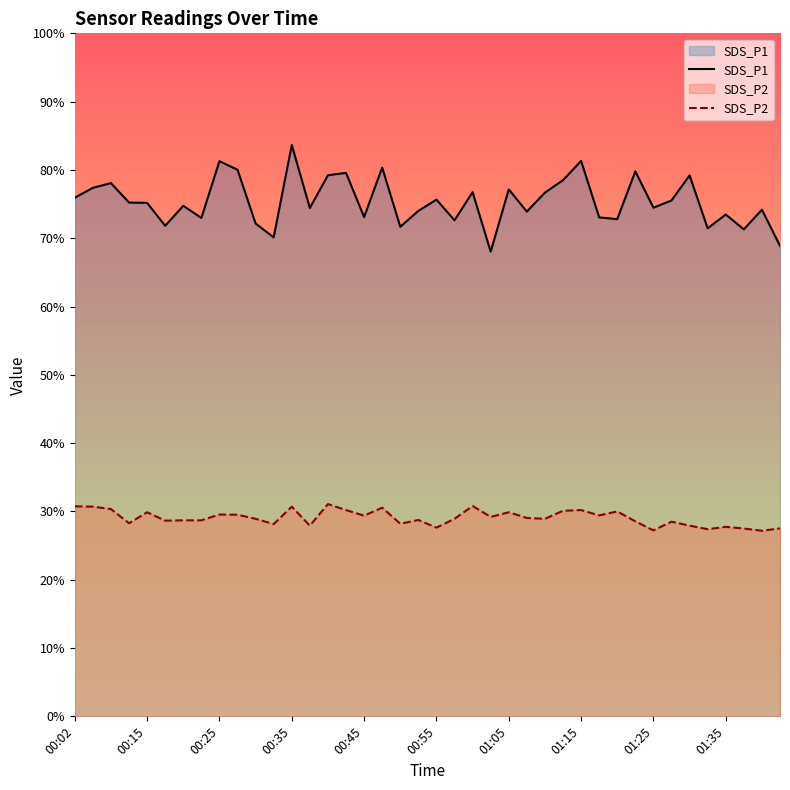

Does the chart have visible grid lines?

No